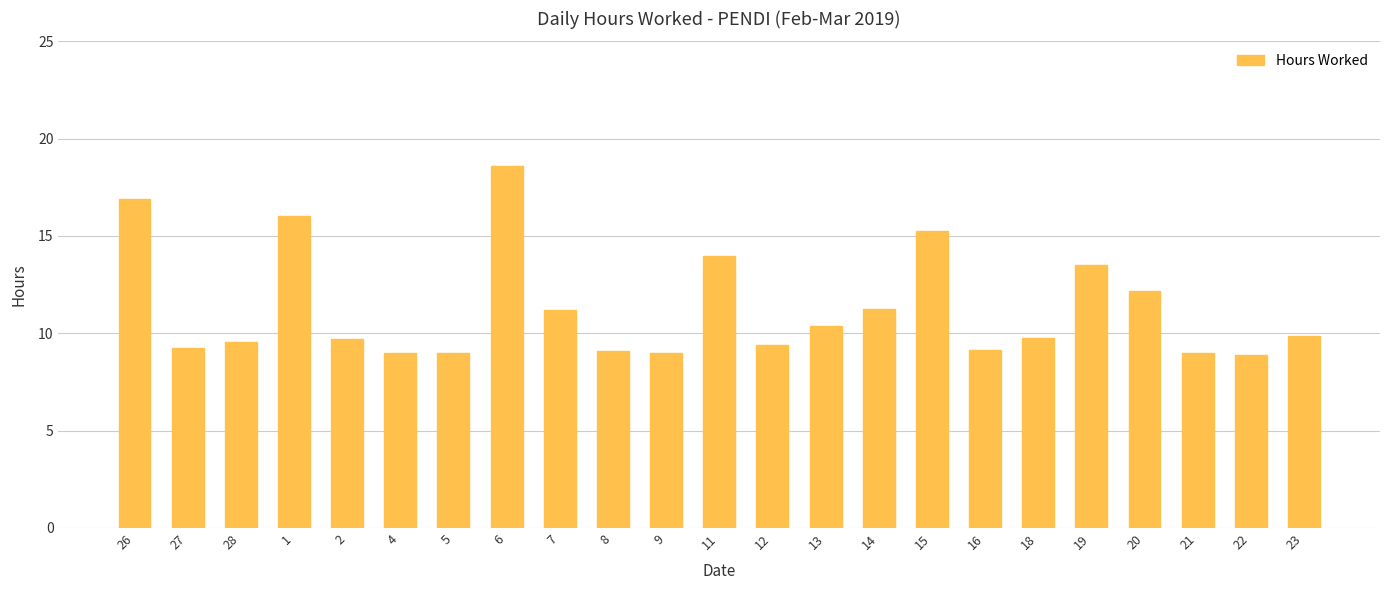

How many distinct data groups are displayed?

1